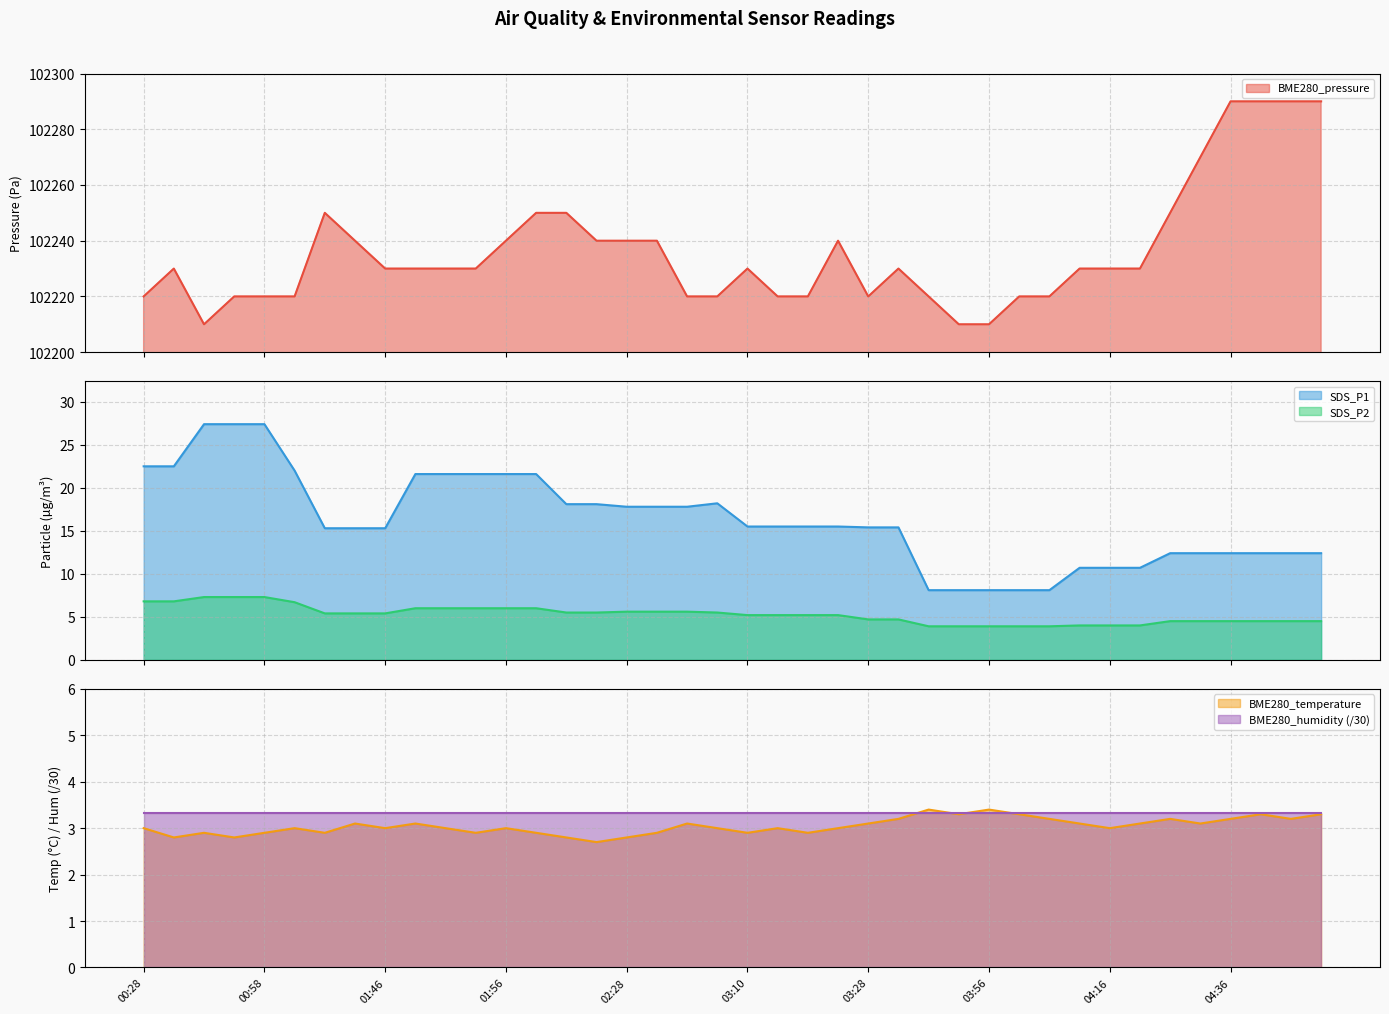

Which series has the largest total across all categories?

BME280_pressure